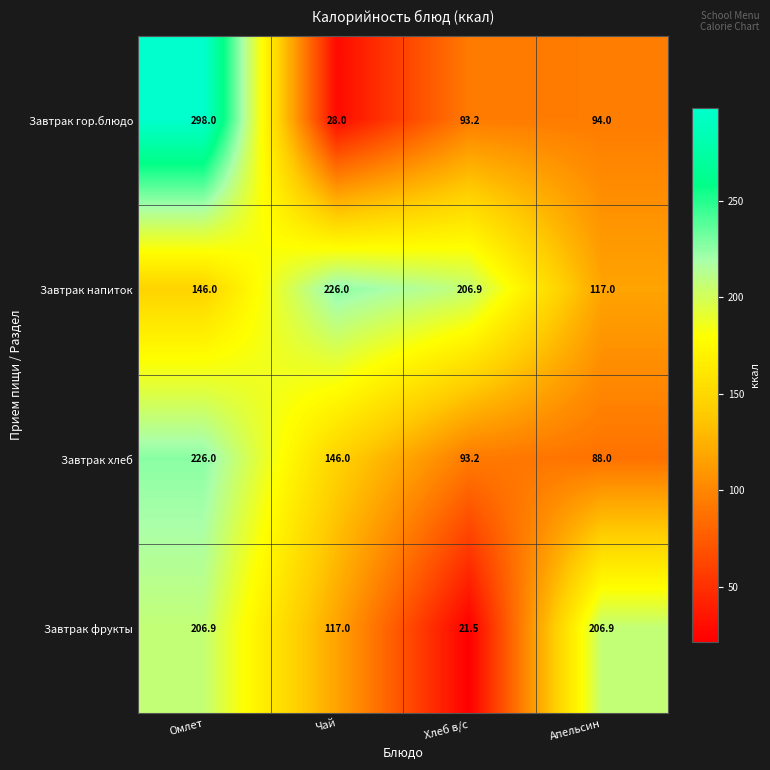

How many values in the Завтрак гор.блюдо series are below 94?

2